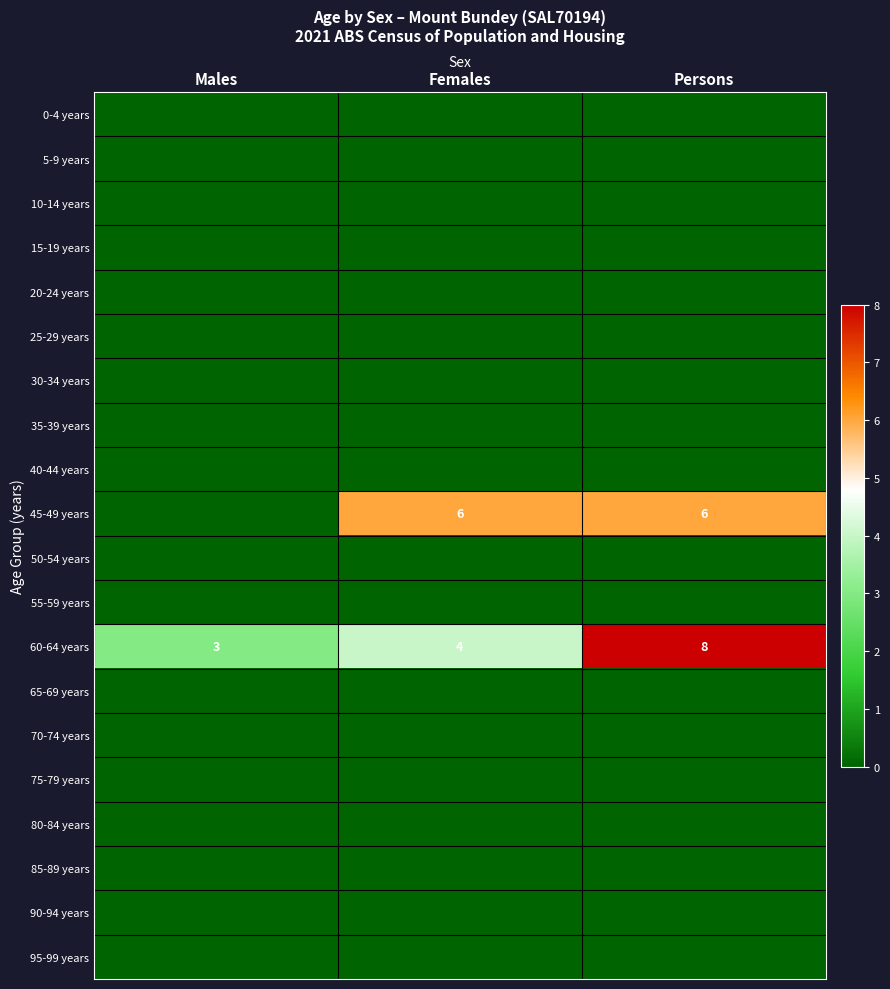

How many series are shown in this chart?

20